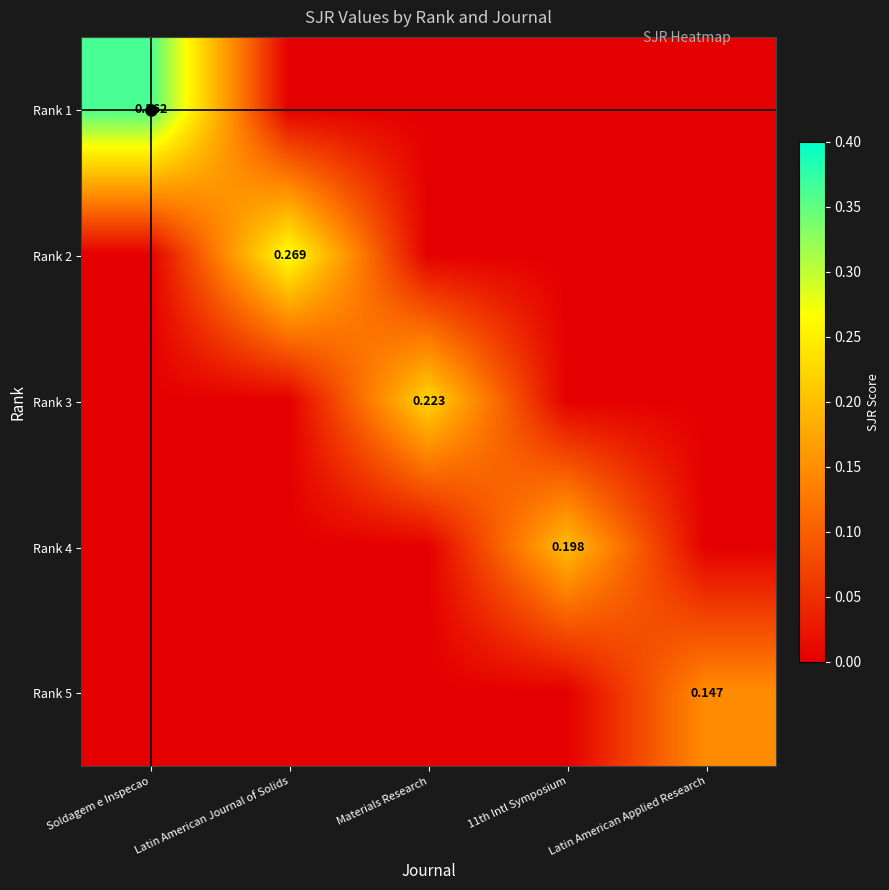

Rank the series at Soldagem e Inspecao from lowest to highest value.

Rank 2, Rank 3, Rank 4, Rank 5, Rank 1